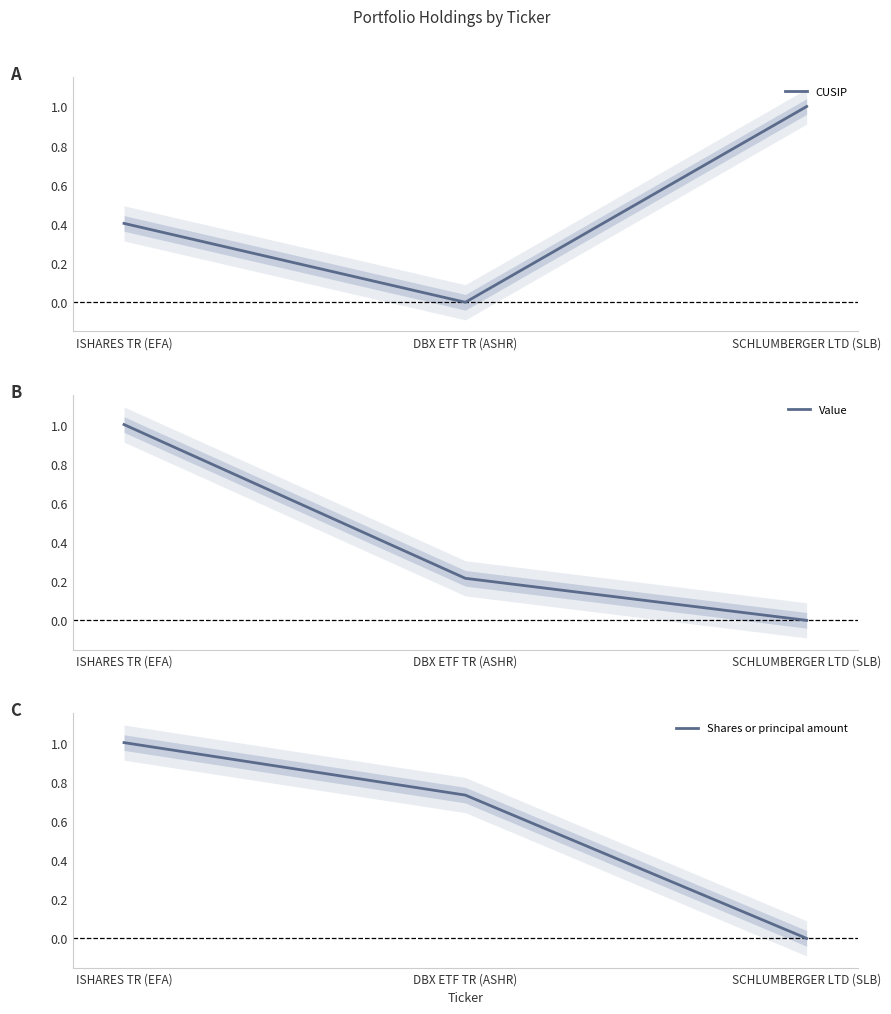

Does the chart display data point markers on the line(s)?

No